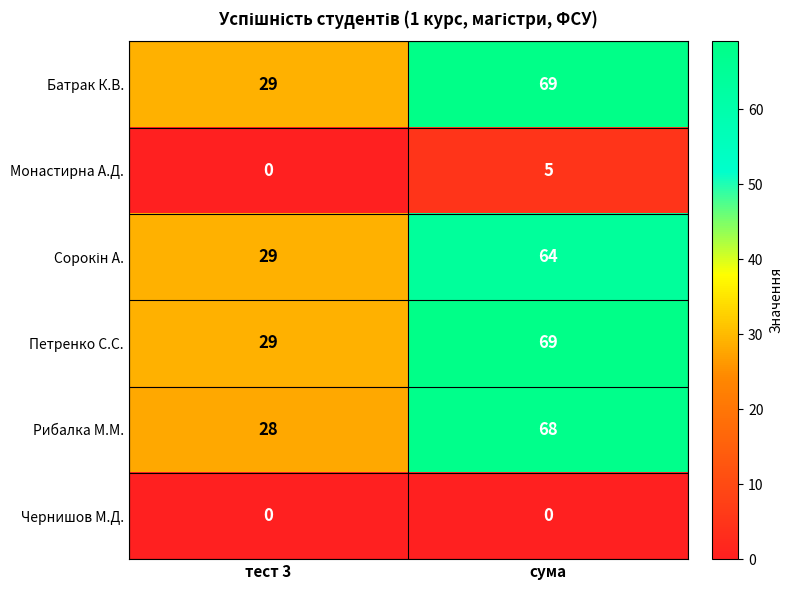

What is the total value across all series at тест 3?

115